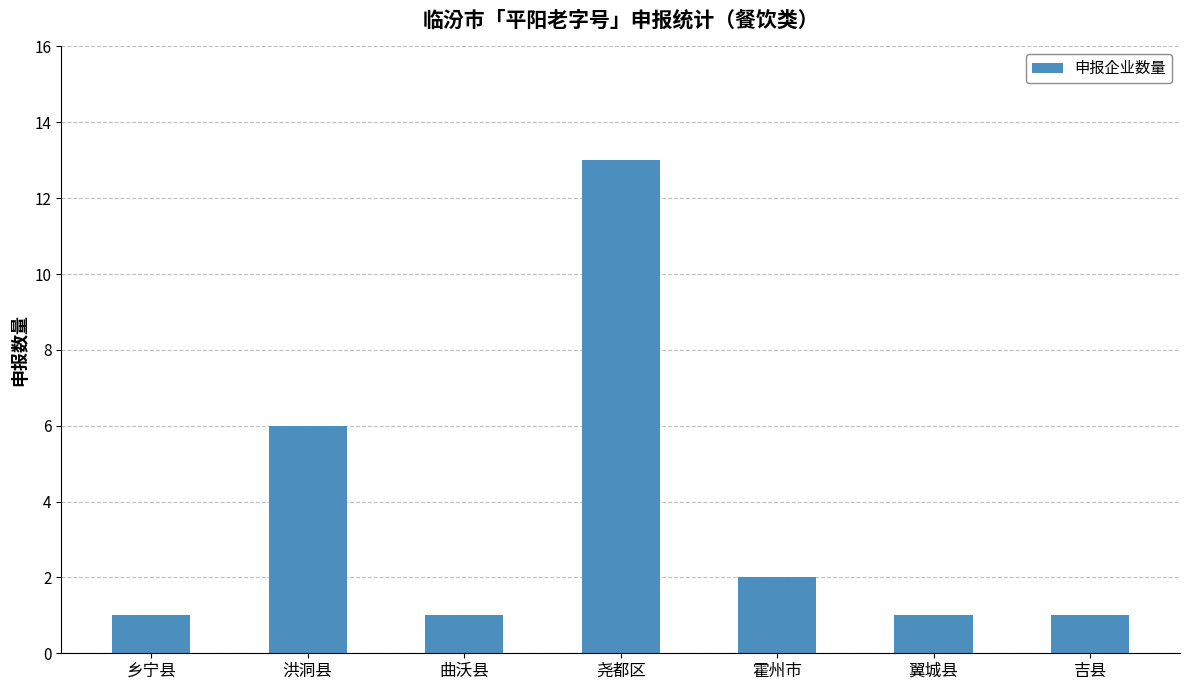

How many bars are there in total?

7